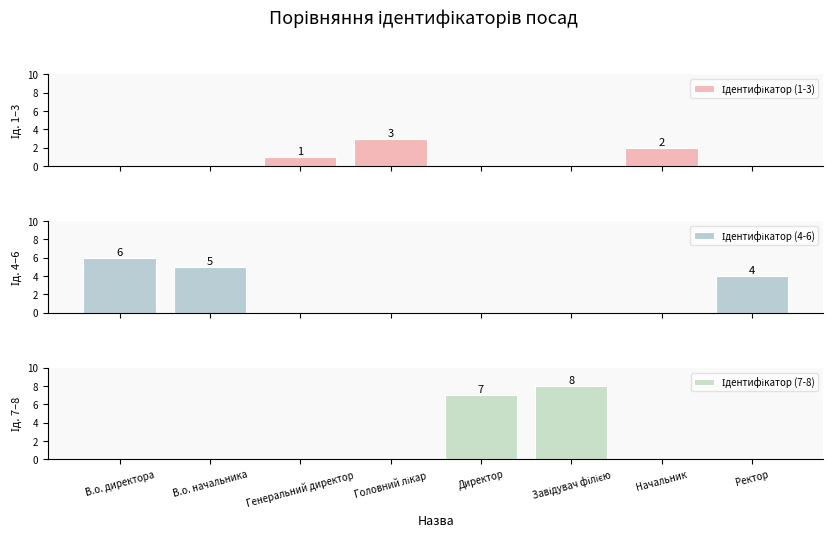

Where is Ідентифікатор (1-3) nearest to the value 1?

Генеральний директор